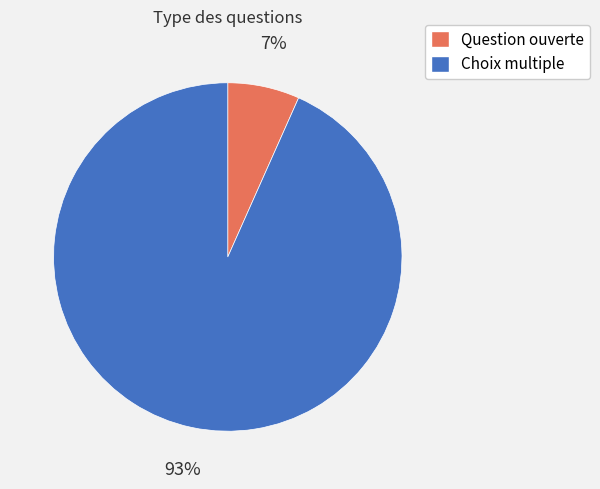

To the nearest percent, what is the combined percentage of Question ouverte and Choix multiple?

100%